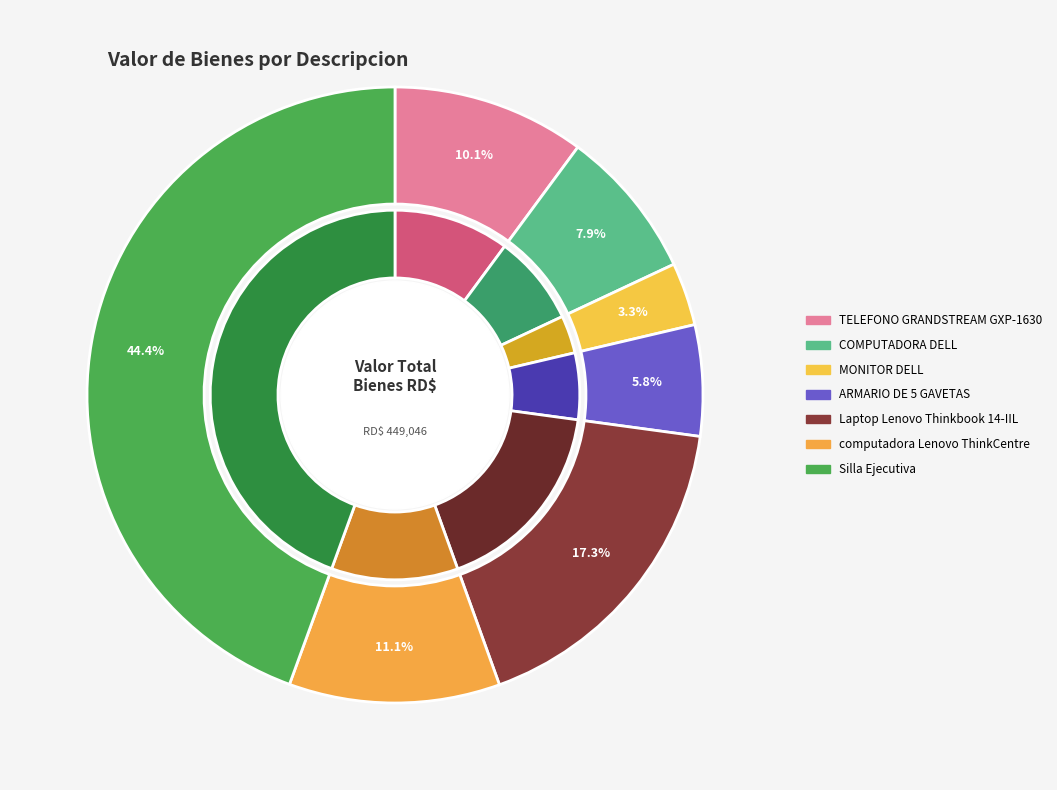

How many slices are in this pie chart?

7